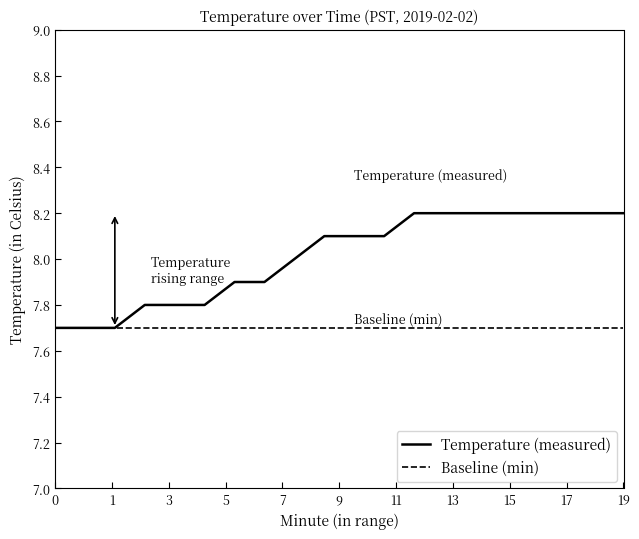

True or false: Temperature (measured) and Baseline (min) cross at least once.

False